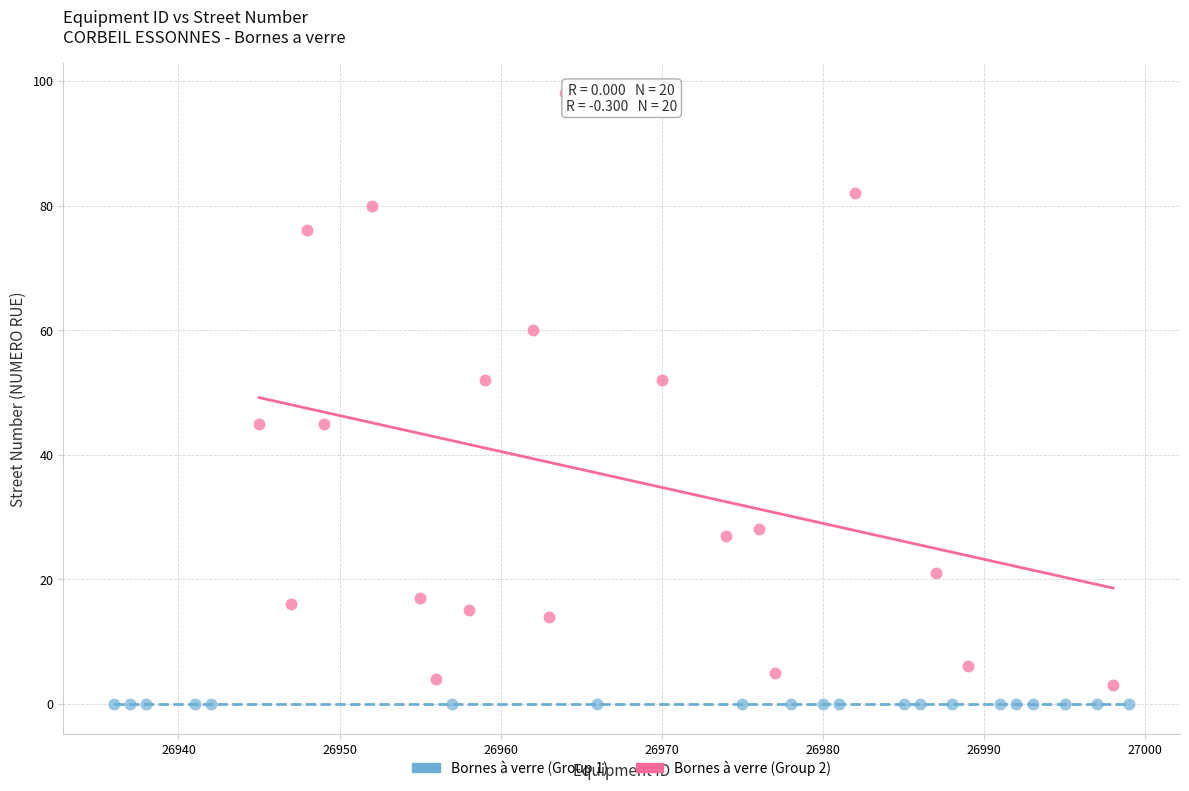

Which series contains the highest Y value?

Bornes à verre (Group 2)